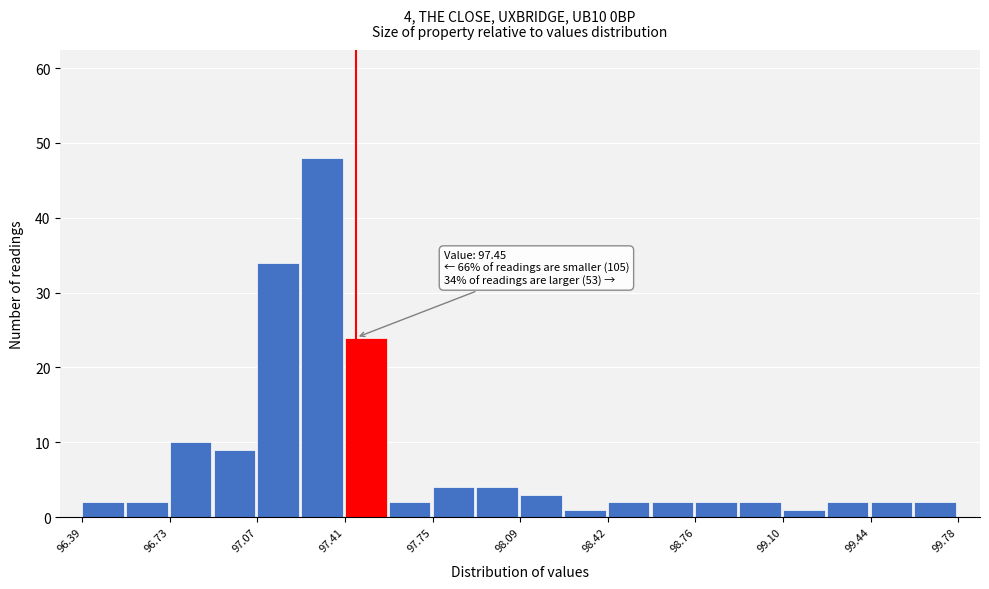

Read against the x-axis, roughly where is the centre of the tallest bar?

97.30